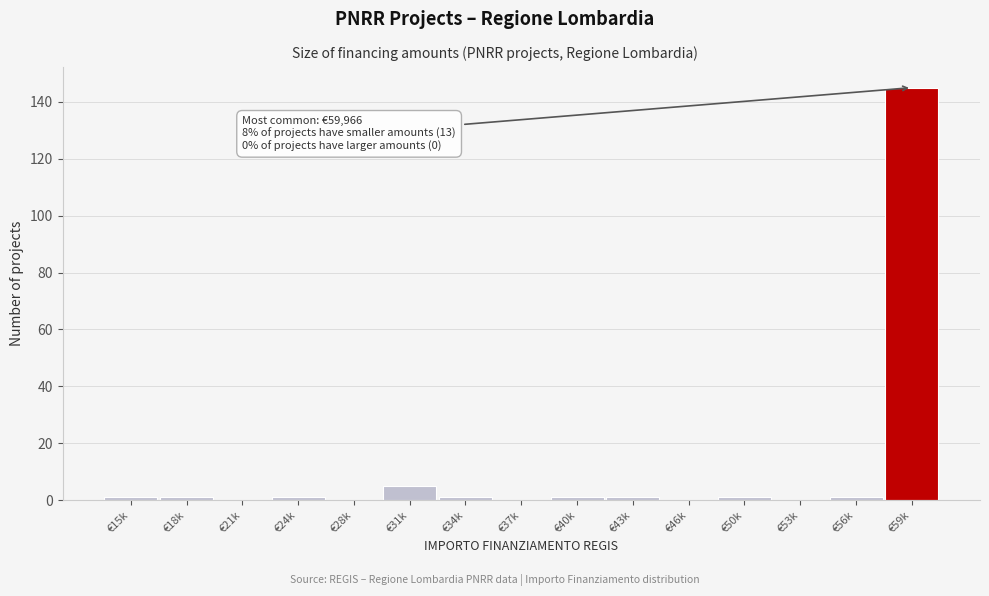

Reading left to right, list all the values displayed in this chart.

€15k=1	€18k=1	€21k=0	€24k=1	€28k=0	€31k=5	€34k=1	€37k=0	€40k=1	€43k=1	€46k=0	€50k=1	€53k=0	€56k=1	€59k=145